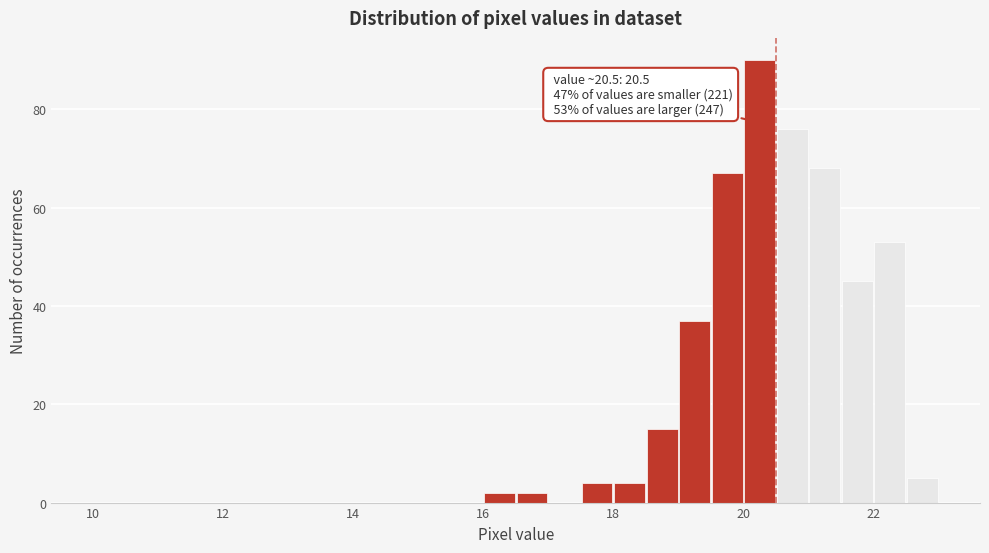

Read against the x-axis, roughly where is the centre of the tallest bar?

20.2